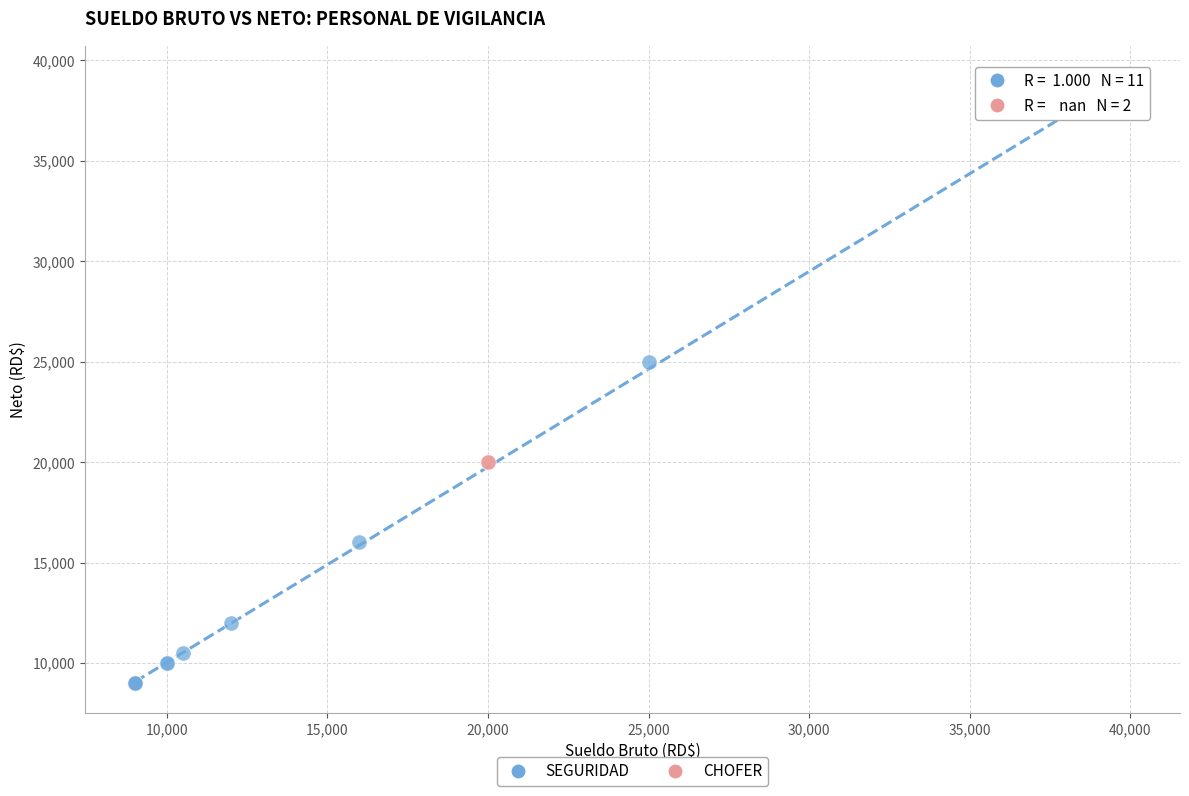

What are all the series names shown in the legend?

SEGURIDAD, CHOFER